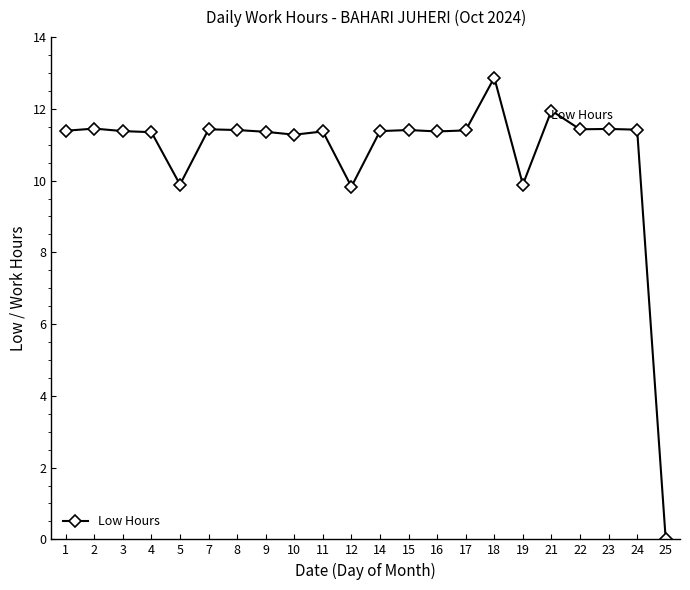

What is the approximate value at 10?

11.3